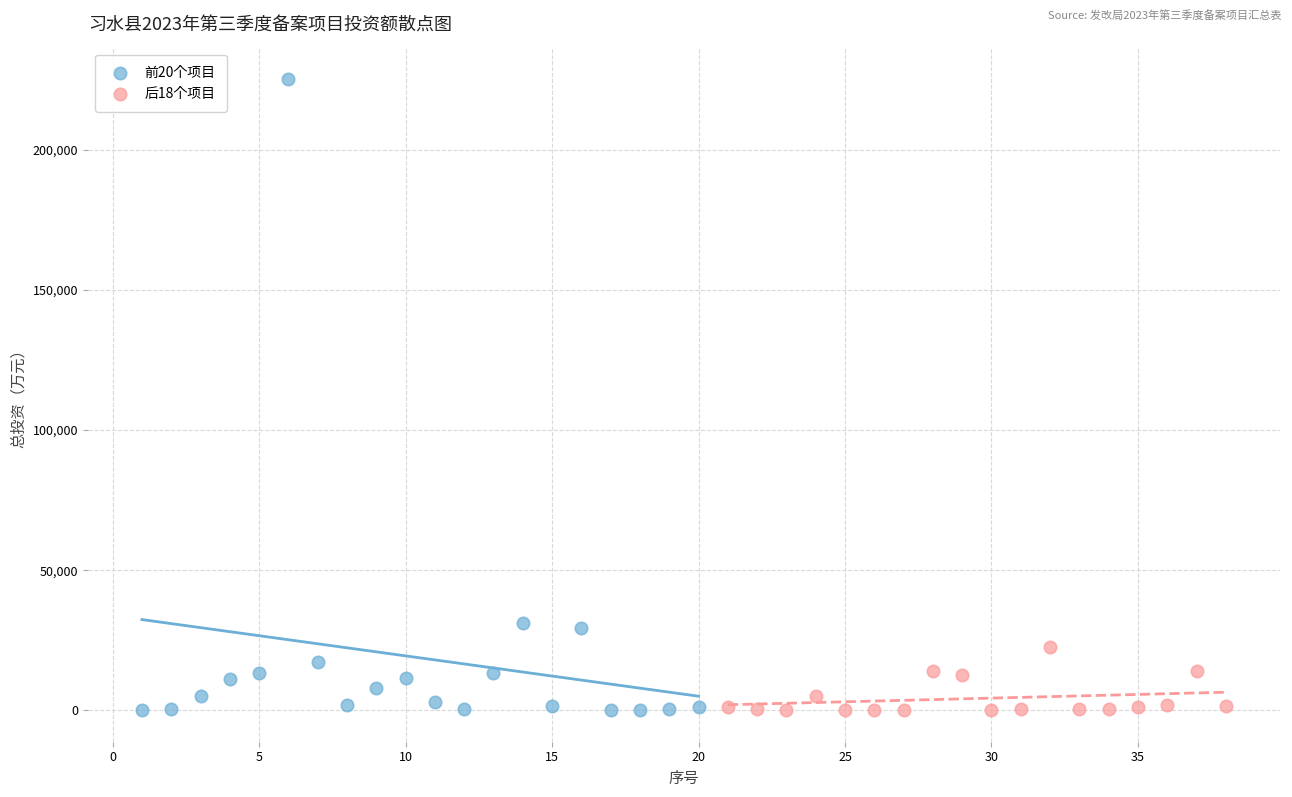

Which series contains the highest Y value?

前20个项目